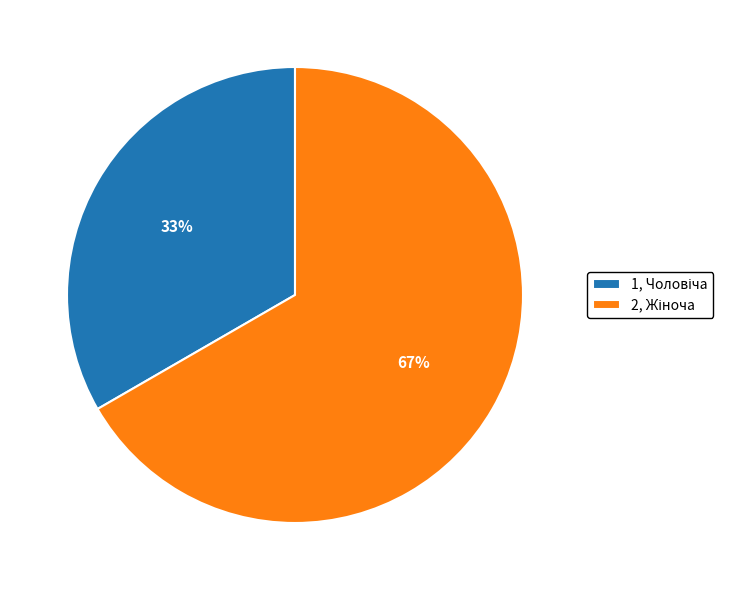

To the nearest percent, what is the average slice percentage?

50%